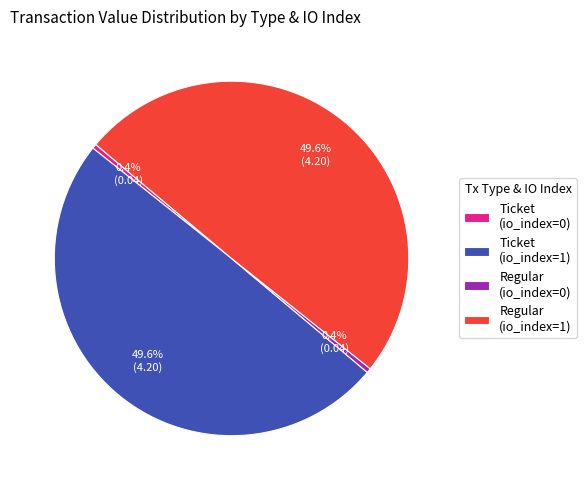

True or false: Ticket (io_index=1) accounts for 50% of the total.

True